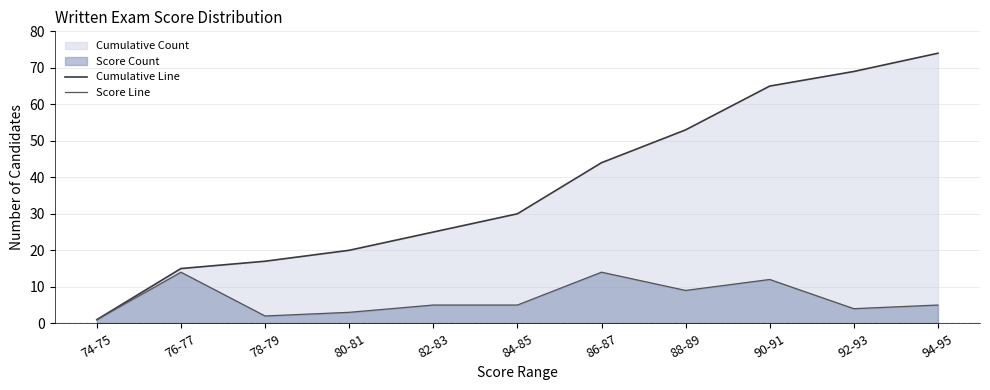

What is the value of the Score Line point at the 2nd from the left?

14